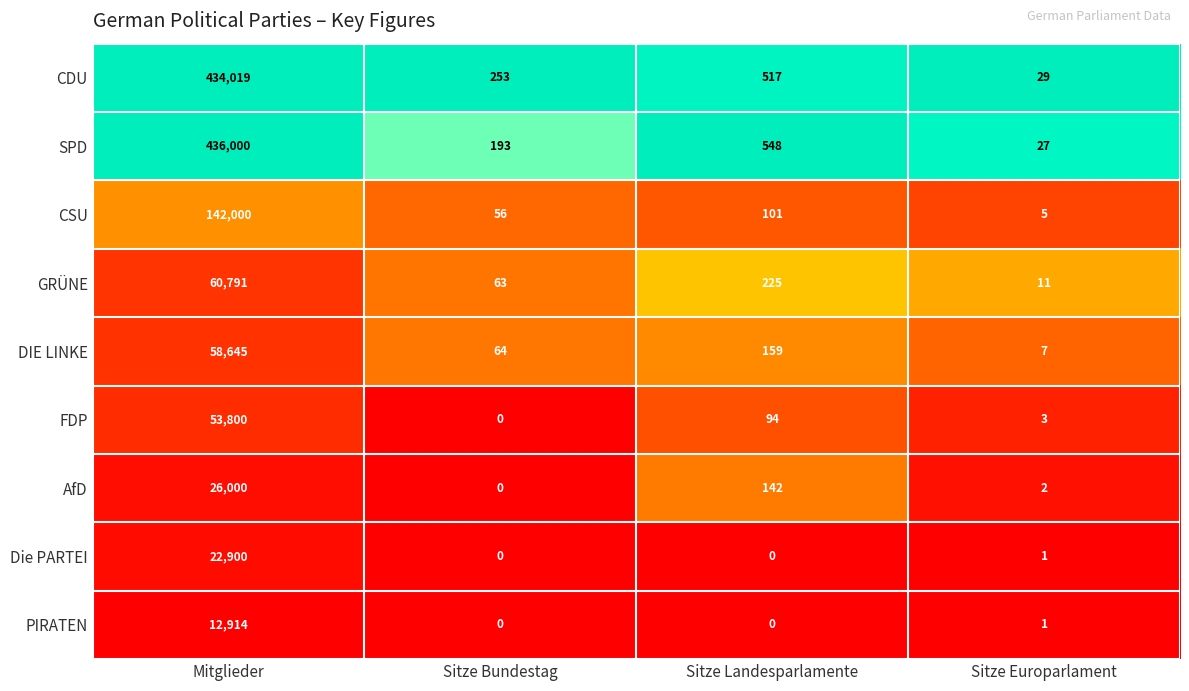

Between Mitglieder and Sitze Europarlament, which series saw the biggest shift?

SPD